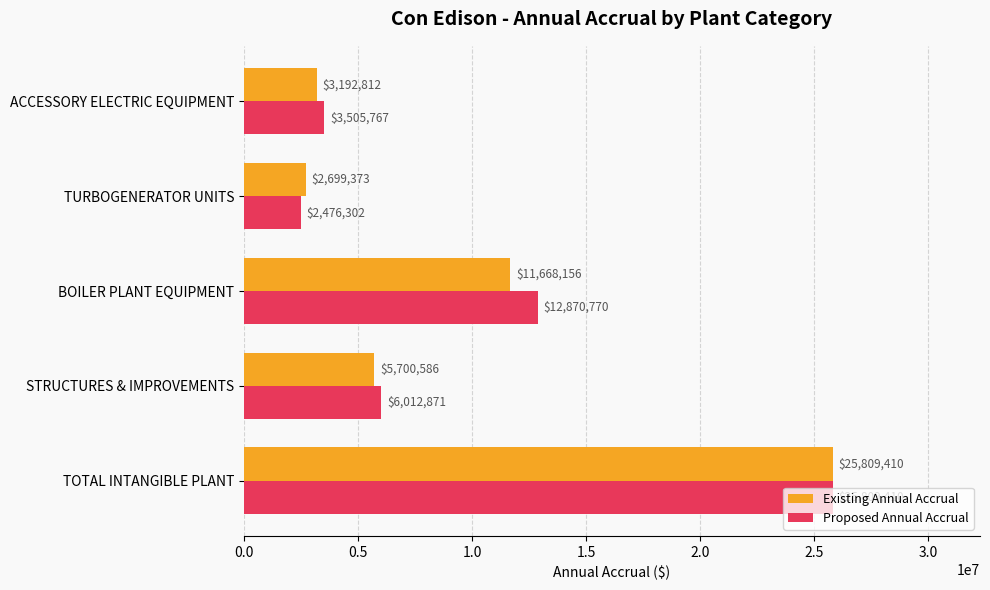

At STRUCTURES & IMPROVEMENTS, list the series in order from largest to smallest.

Proposed Annual Accrual, Existing Annual Accrual